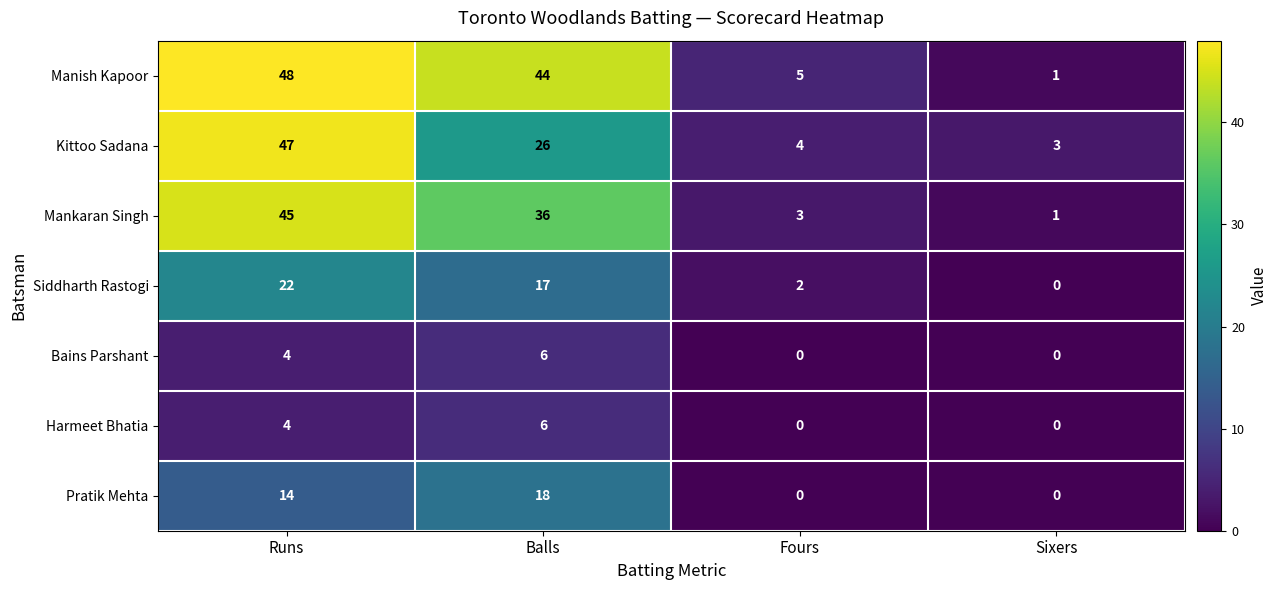

What is the greatest value displayed?

48